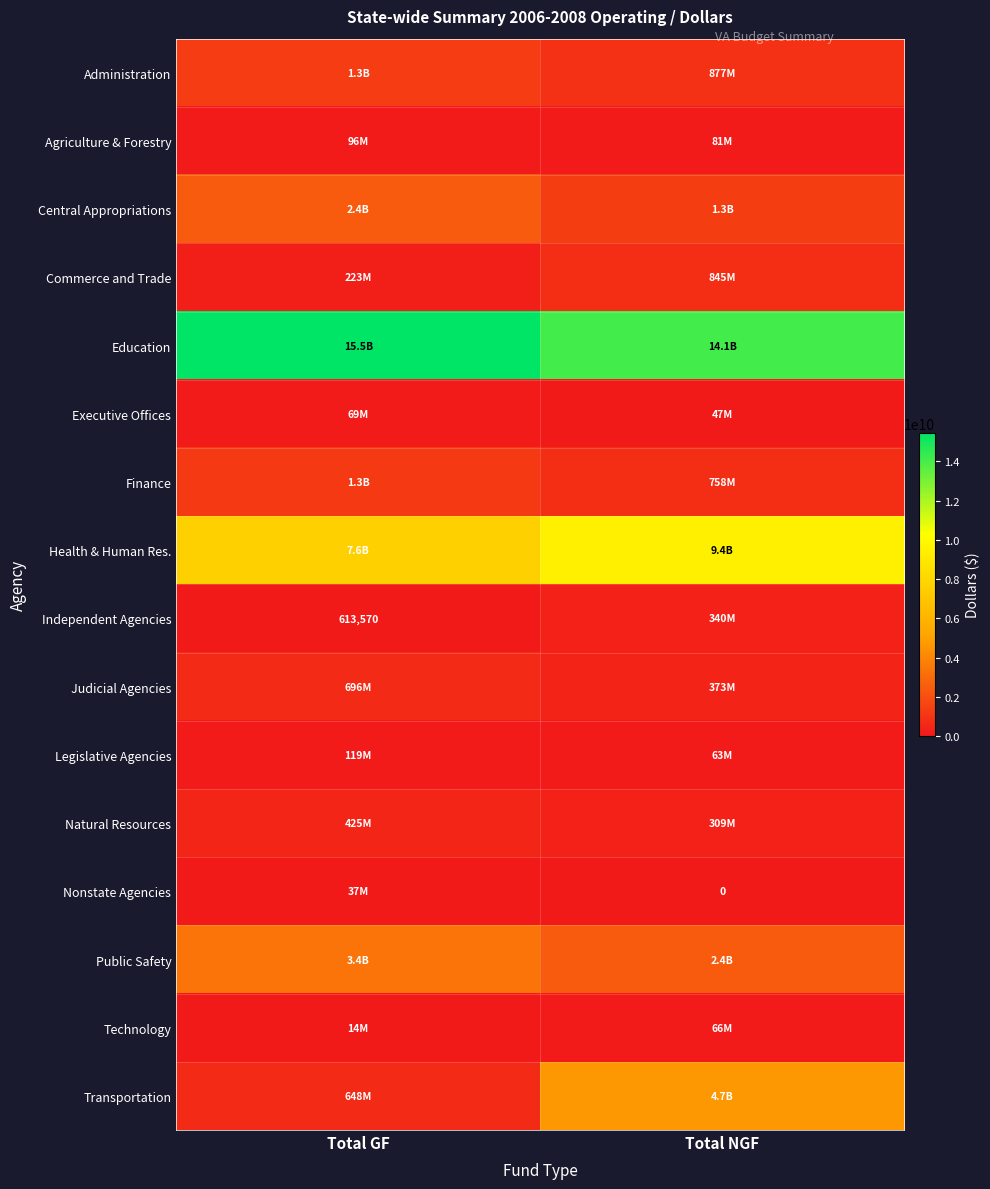

Which series has the largest range (max minus min)?

Transportation